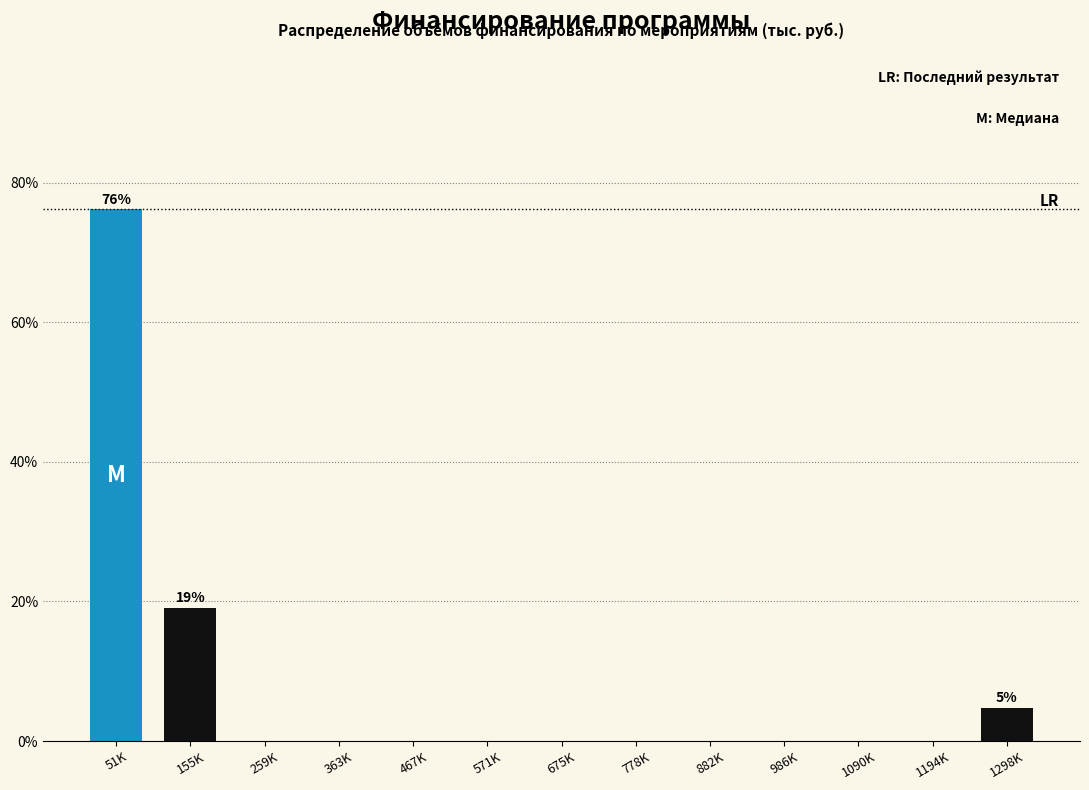

Reading left to right, transcribe all the data shown in this chart.

51K=76.2	155K=19.0	259K=0.0	363K=0.0	467K=0.0	571K=0.0	675K=0.0	778K=0.0	882K=0.0	986K=0.0	1090K=0.0	1194K=0.0	1298K=4.8